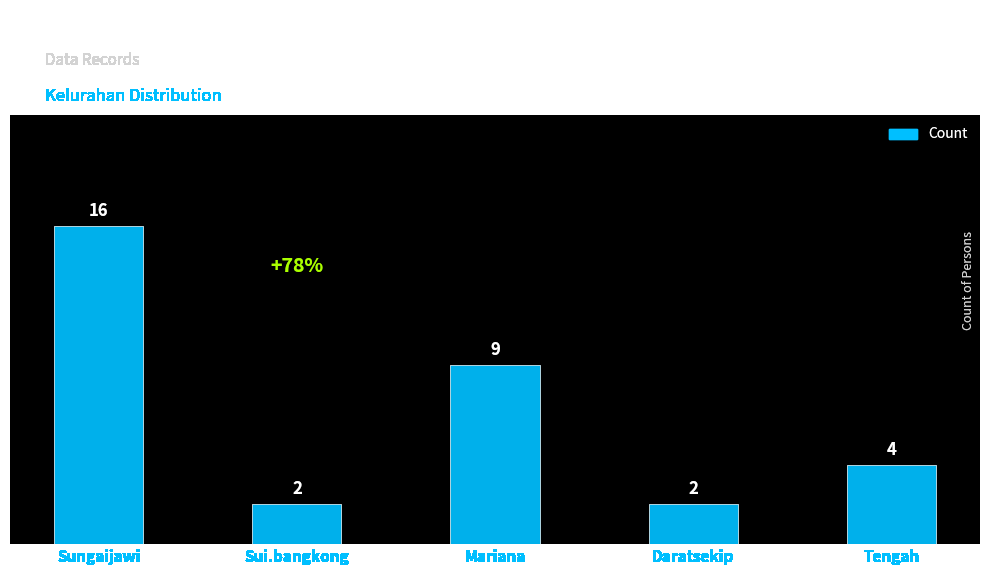

What position from the left is Sui.bangkong?

2